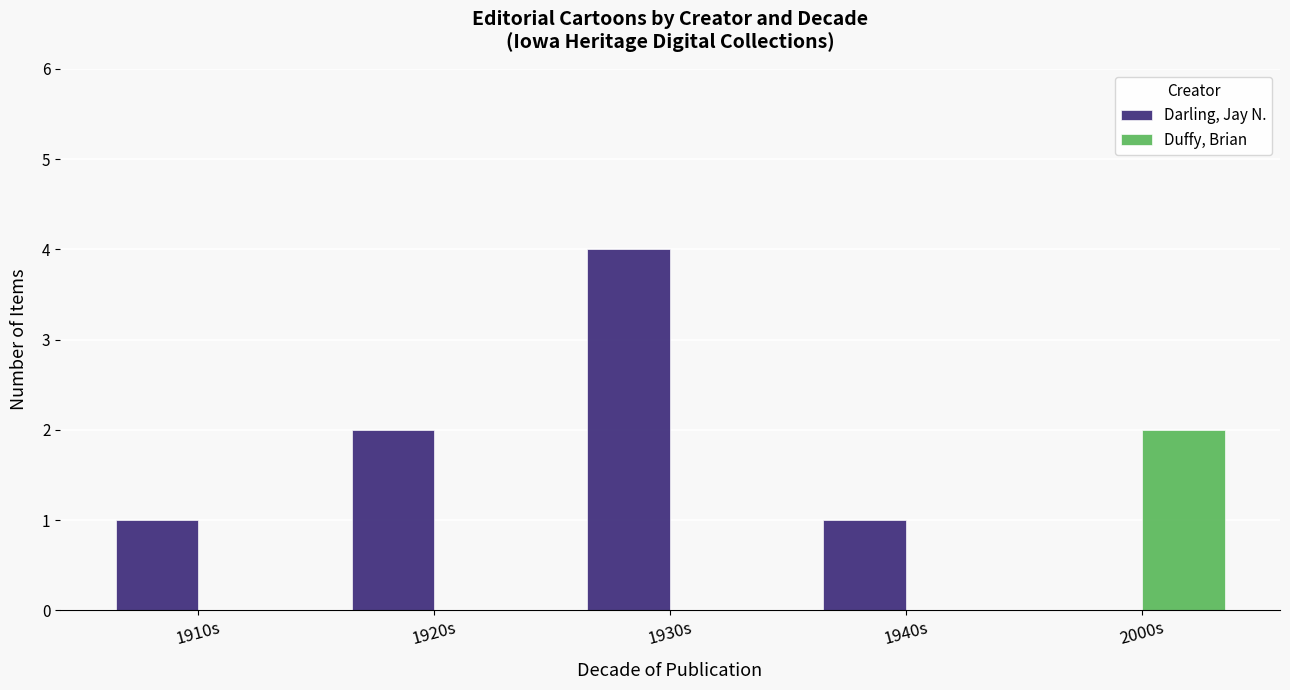

Reading right to left, transcribe all the data shown in this chart.

Darling, Jay N.: 0	1	4	2	1
Duffy, Brian: 2	0	0	0	0